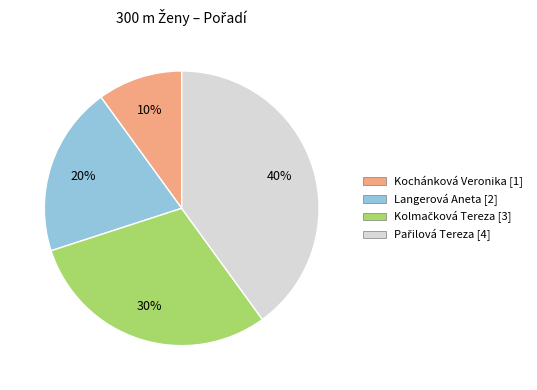

Between Kochánková Veronika and Langerová Aneta, which is larger?

Langerová Aneta